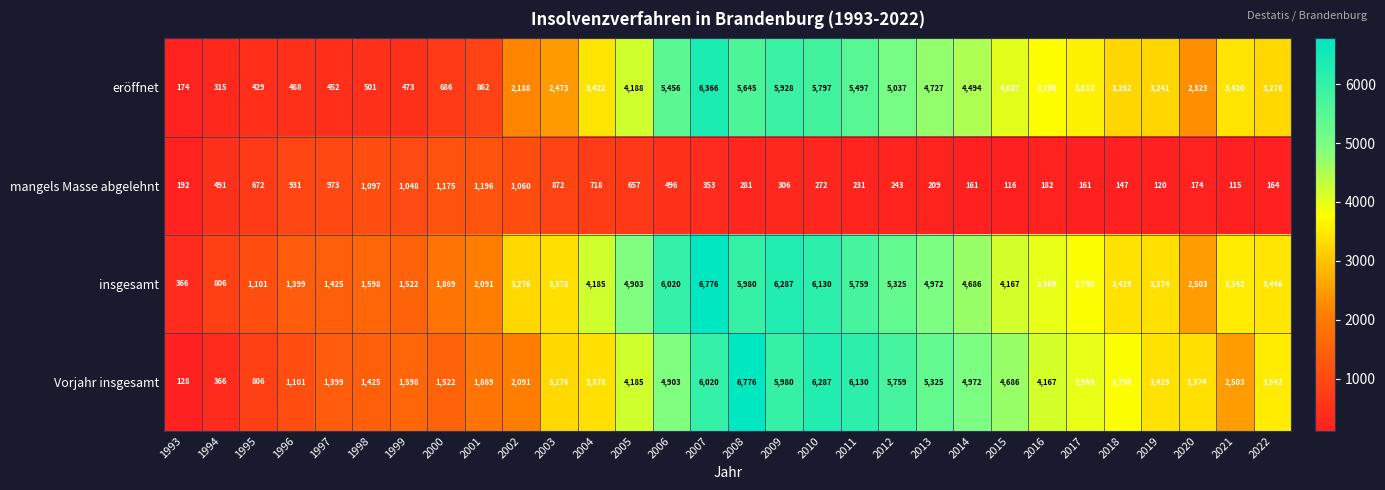

Which series changed the most between 1996 and 2006?

eröffnet